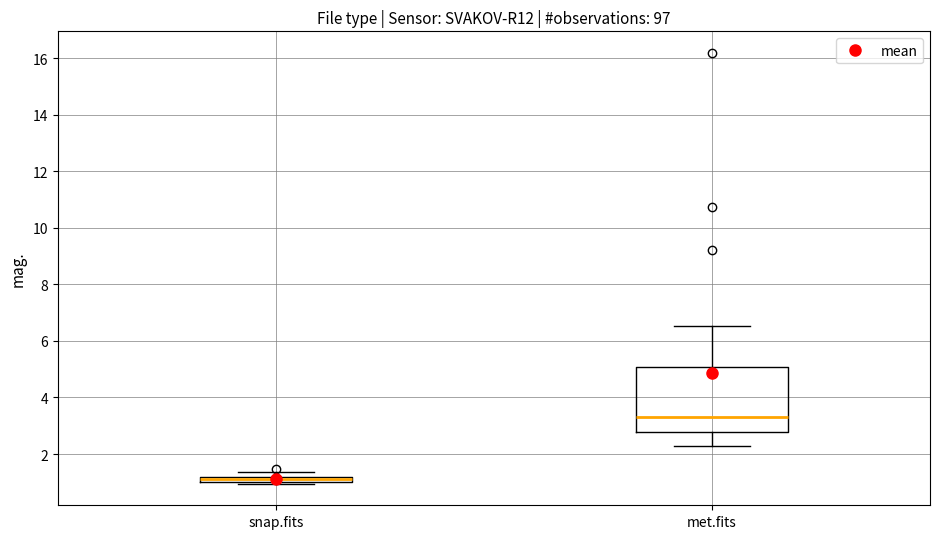

Comparing the boxes themselves (not the whiskers), which one is the tallest?

met.fits